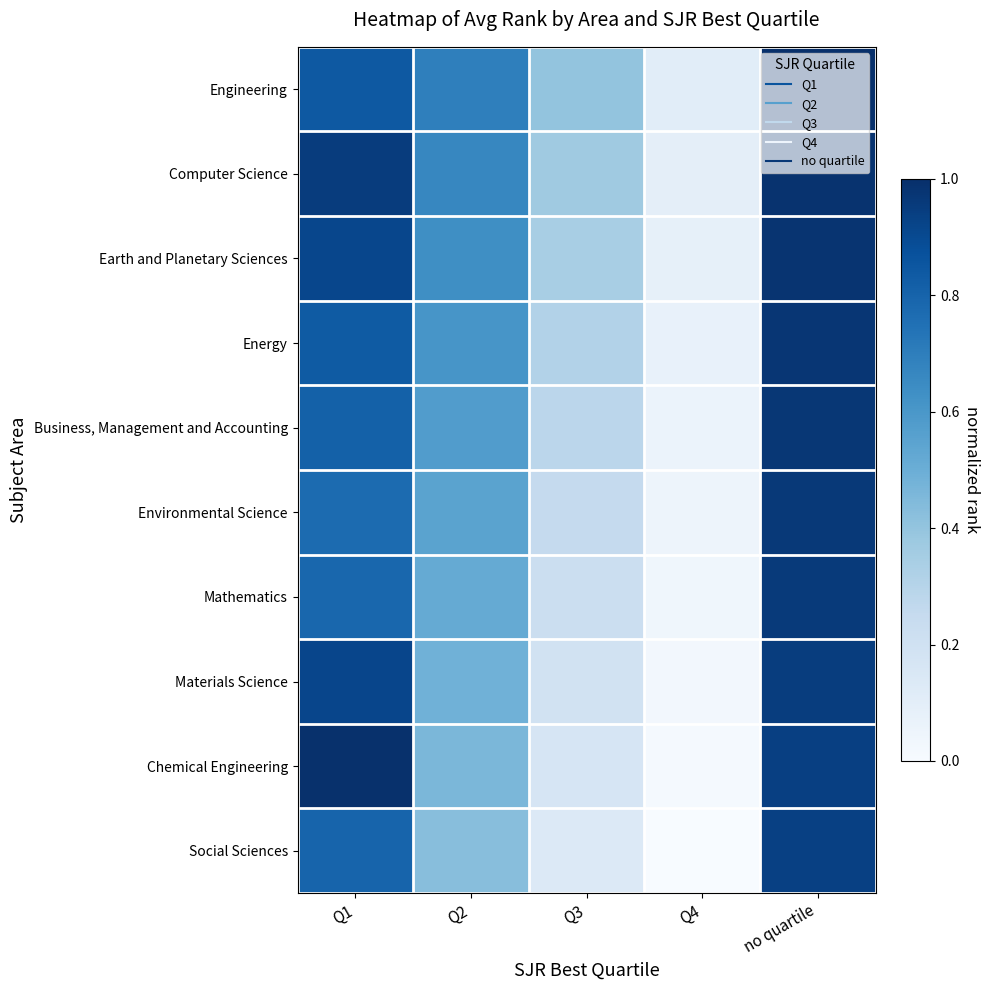

At which category is the sum across all series the highest?

no quartile